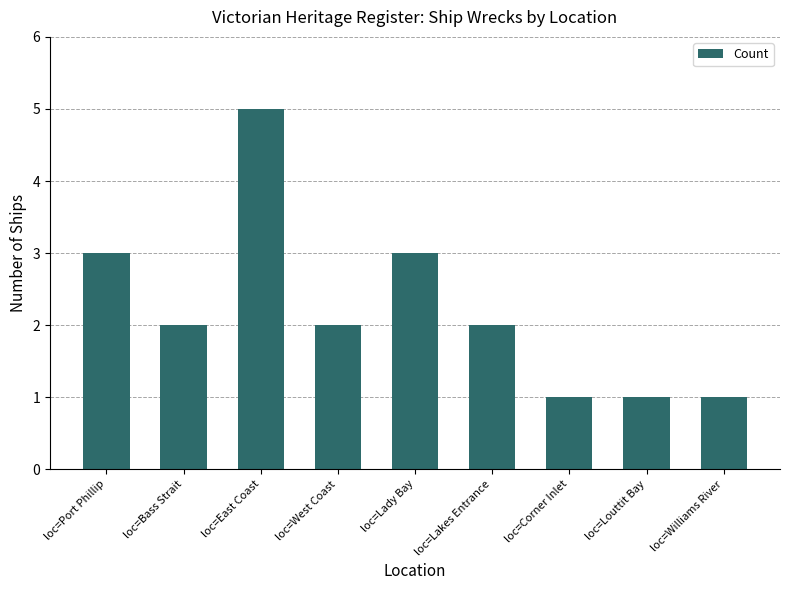

At which category does the chart reach its peak across all series?

loc=East Coast